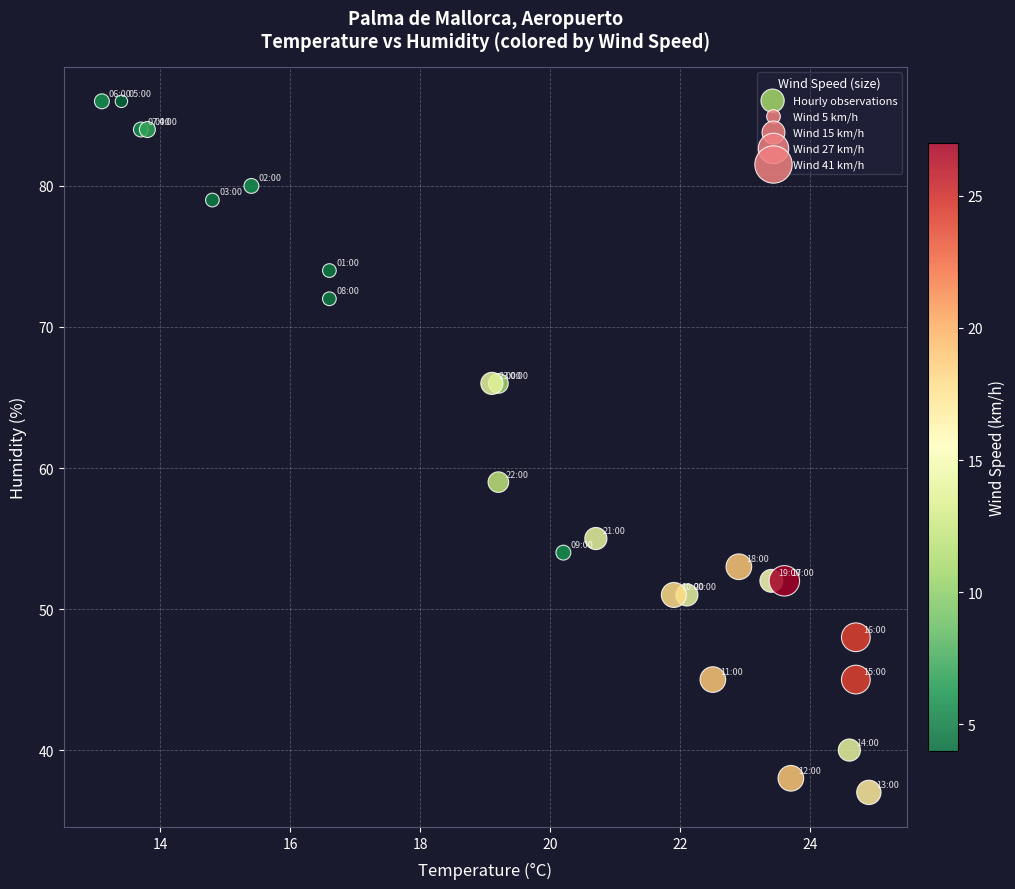

What Y value in the scatter plot is closest to 61?

59